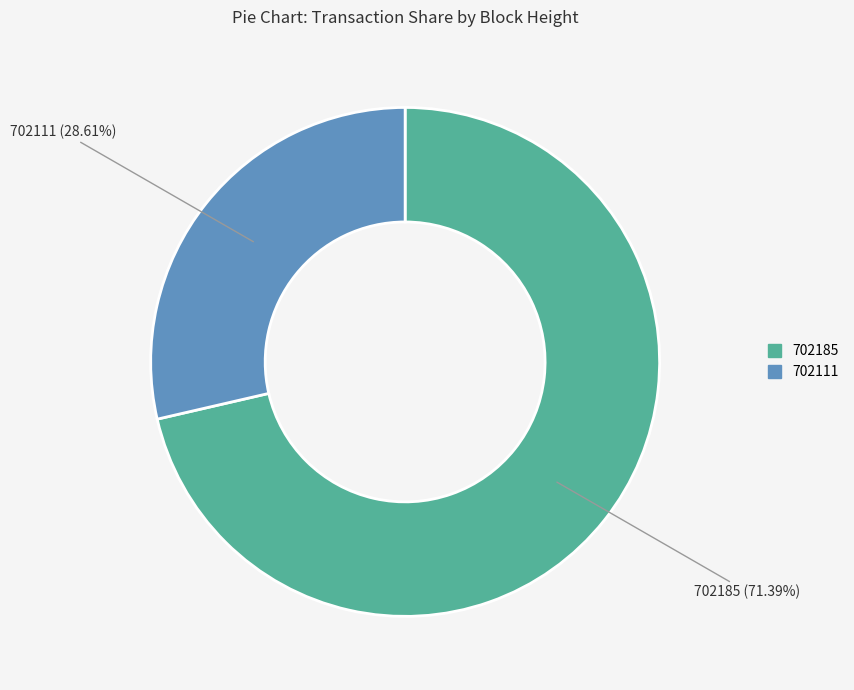

What is the smallest slice in the pie chart?

702111